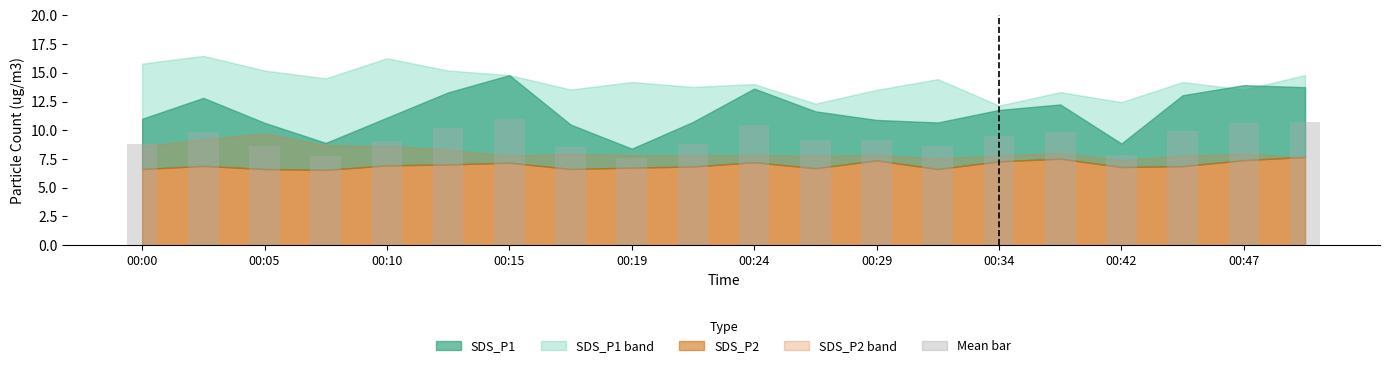

Does the chart contain stacked bars?

No